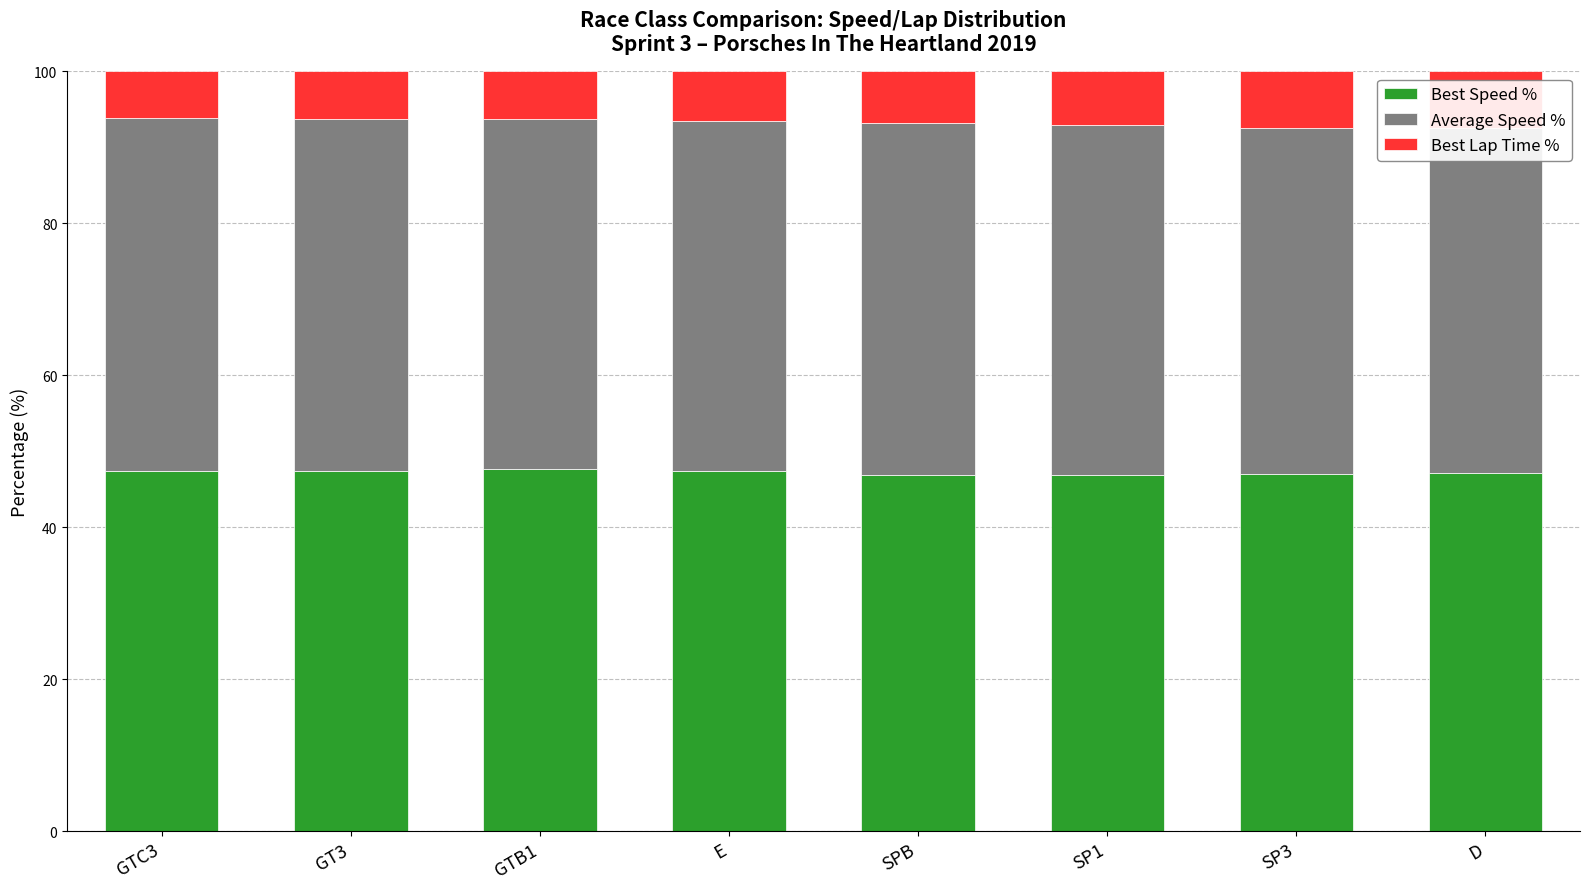

How many categories are shown in the chart?

8